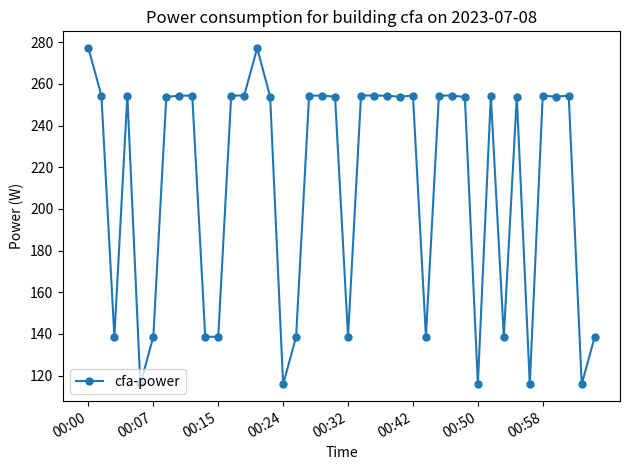

What is the difference between the second highest and second lowest values?

161.4